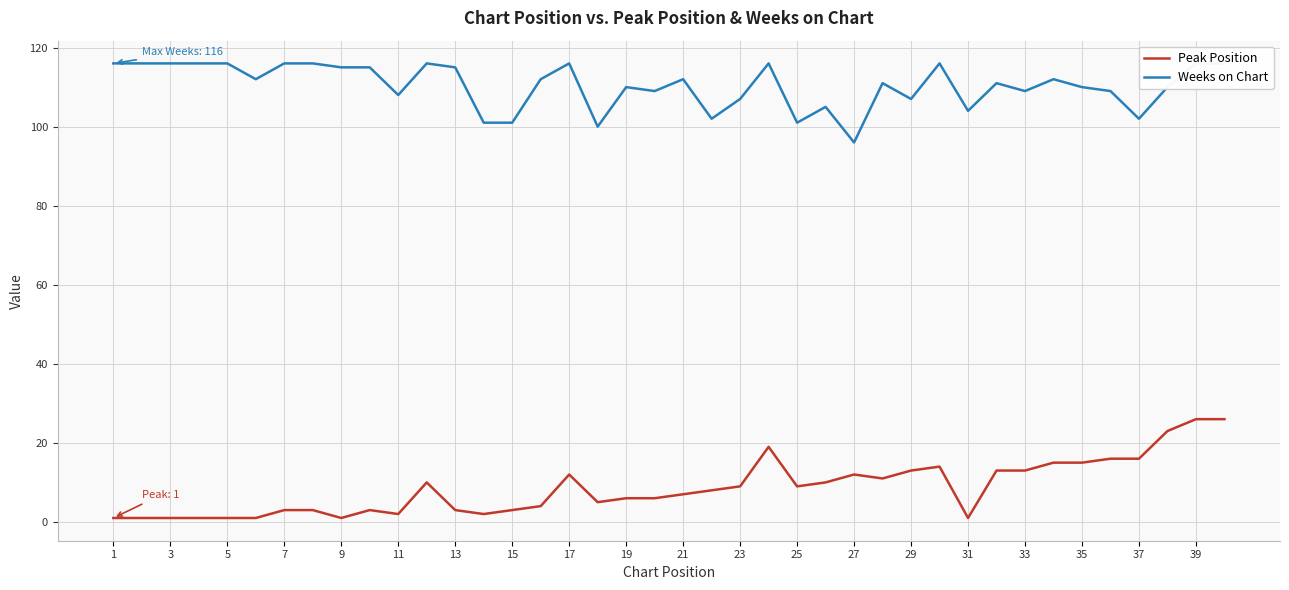

True or false: Weeks on Chart and Peak Position cross at least once.

False